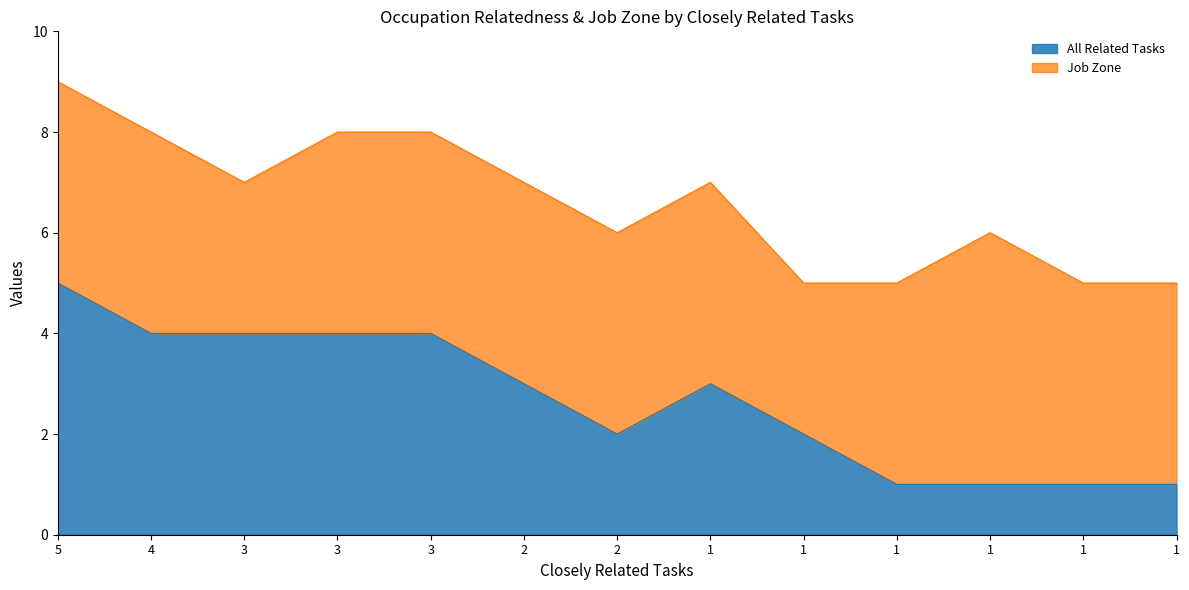

What is the minimum value shown in the chart?

1